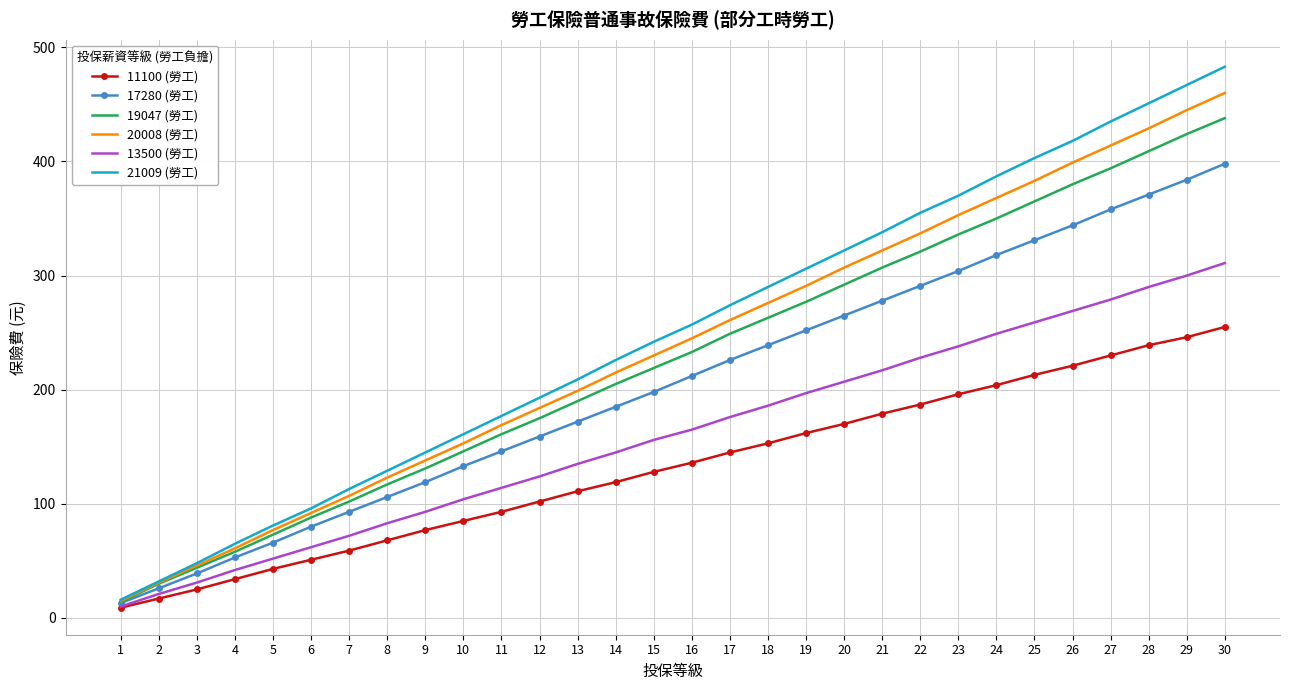

Count the number of data series in this chart.

6